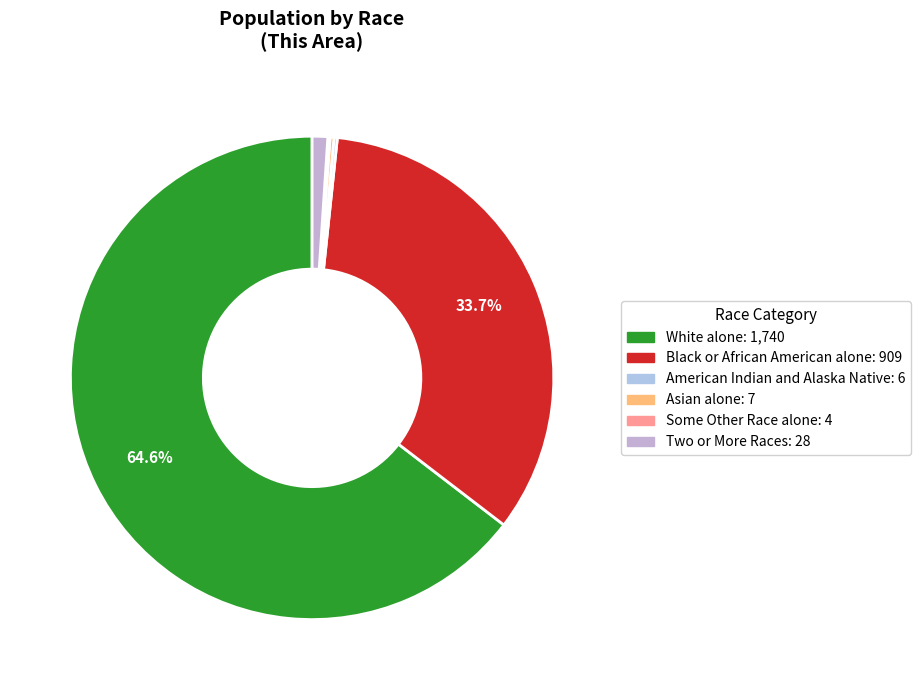

What is the majority slice?

White alone